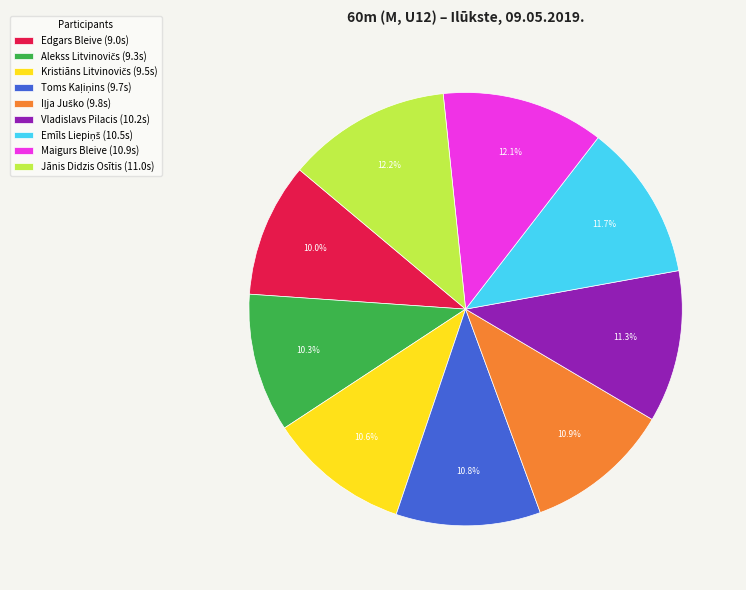

Which has a higher value, Maigurs Bleive or Vladislavs Pilacis?

Maigurs Bleive